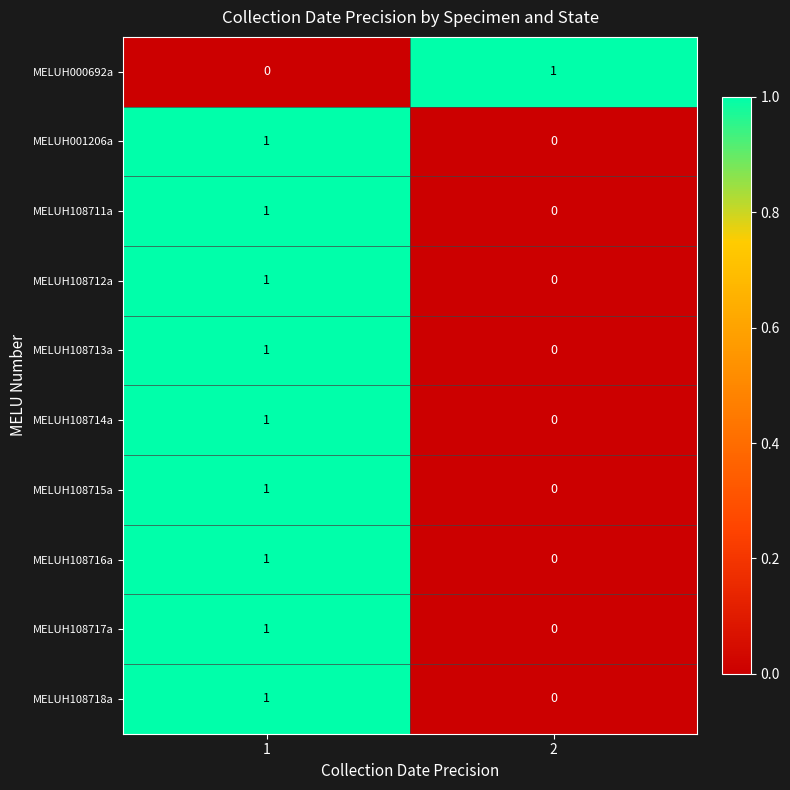

Reading left to right, transcribe all the data shown in this chart.

MELUH000692a: 1=0	2=1
MELUH001206a: 1=1	2=0
MELUH108711a: 1=1	2=0
MELUH108712a: 1=1	2=0
MELUH108713a: 1=1	2=0
MELUH108714a: 1=1	2=0
MELUH108715a: 1=1	2=0
MELUH108716a: 1=1	2=0
MELUH108717a: 1=1	2=0
MELUH108718a: 1=1	2=0